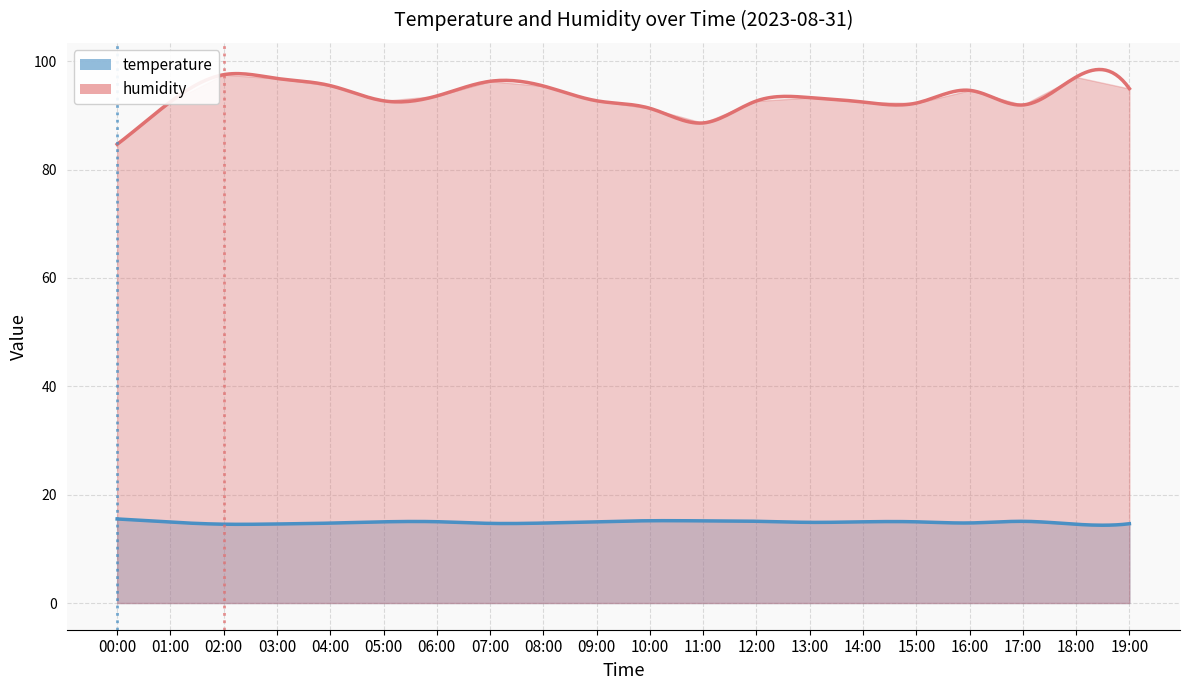

True or false: temperature has a value of 14.8 at 08:00.

True